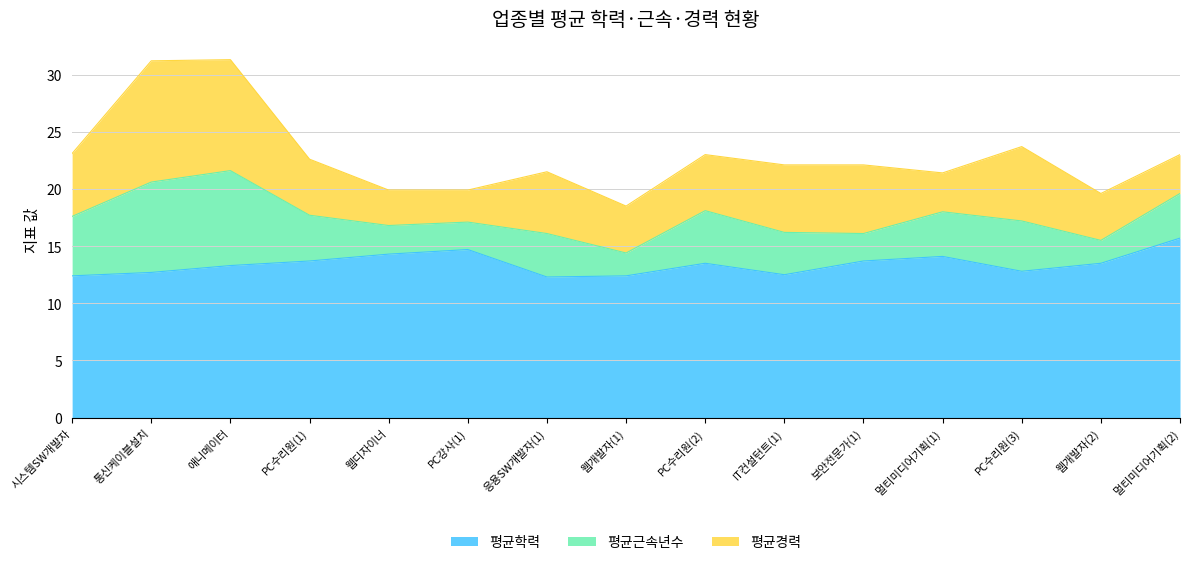

Reading right to left, list all the values displayed in this chart.

평균학력: 15.7	13.5	12.8	14.1	13.7	12.5	13.5	12.4	12.3	14.7	14.3	13.7	13.3	12.7	12.4
평균근속년수: 3.9	2.0	4.4	3.9	2.4	3.7	4.6	2.0	3.8	2.4	2.5	4.0	8.3	7.9	5.2
평균경력: 3.4	4.1	6.5	3.4	6.0	5.9	4.9	4.1	5.4	2.8	3.1	4.9	9.7	10.6	5.5